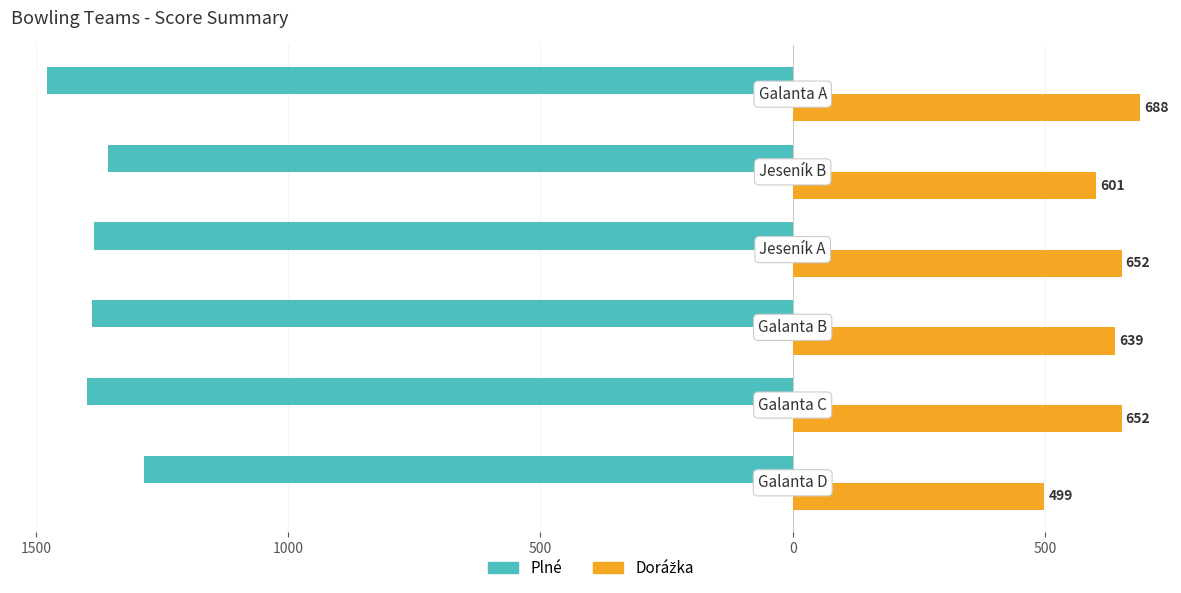

What is the maximum value for Dorážka?

688